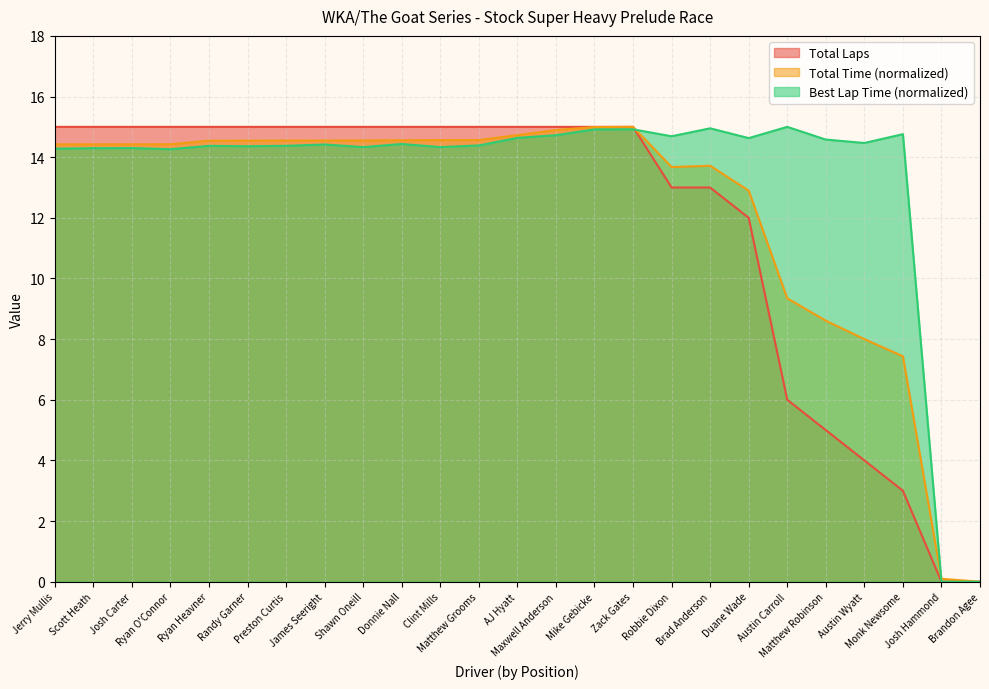

At which category does Best Lap time reach its first local valley?

Ryan O'Connor